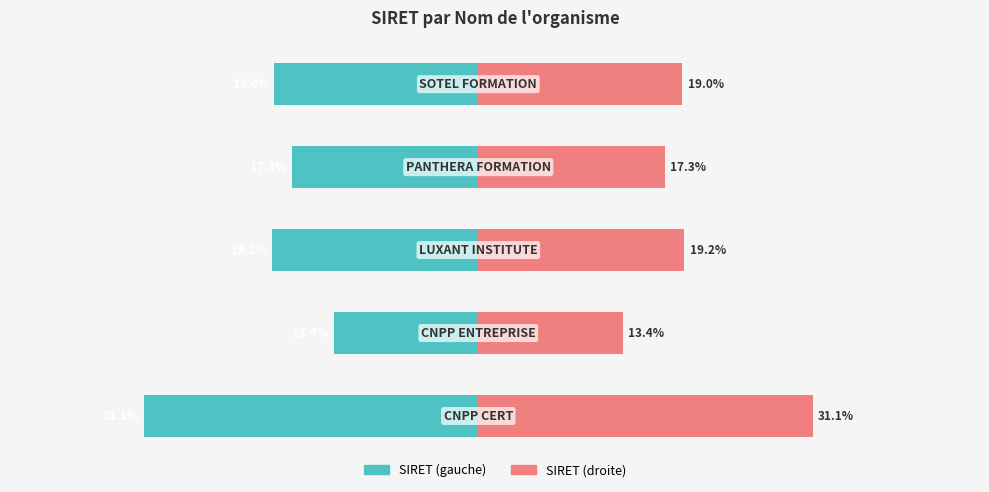

How many data points does each series have?

5